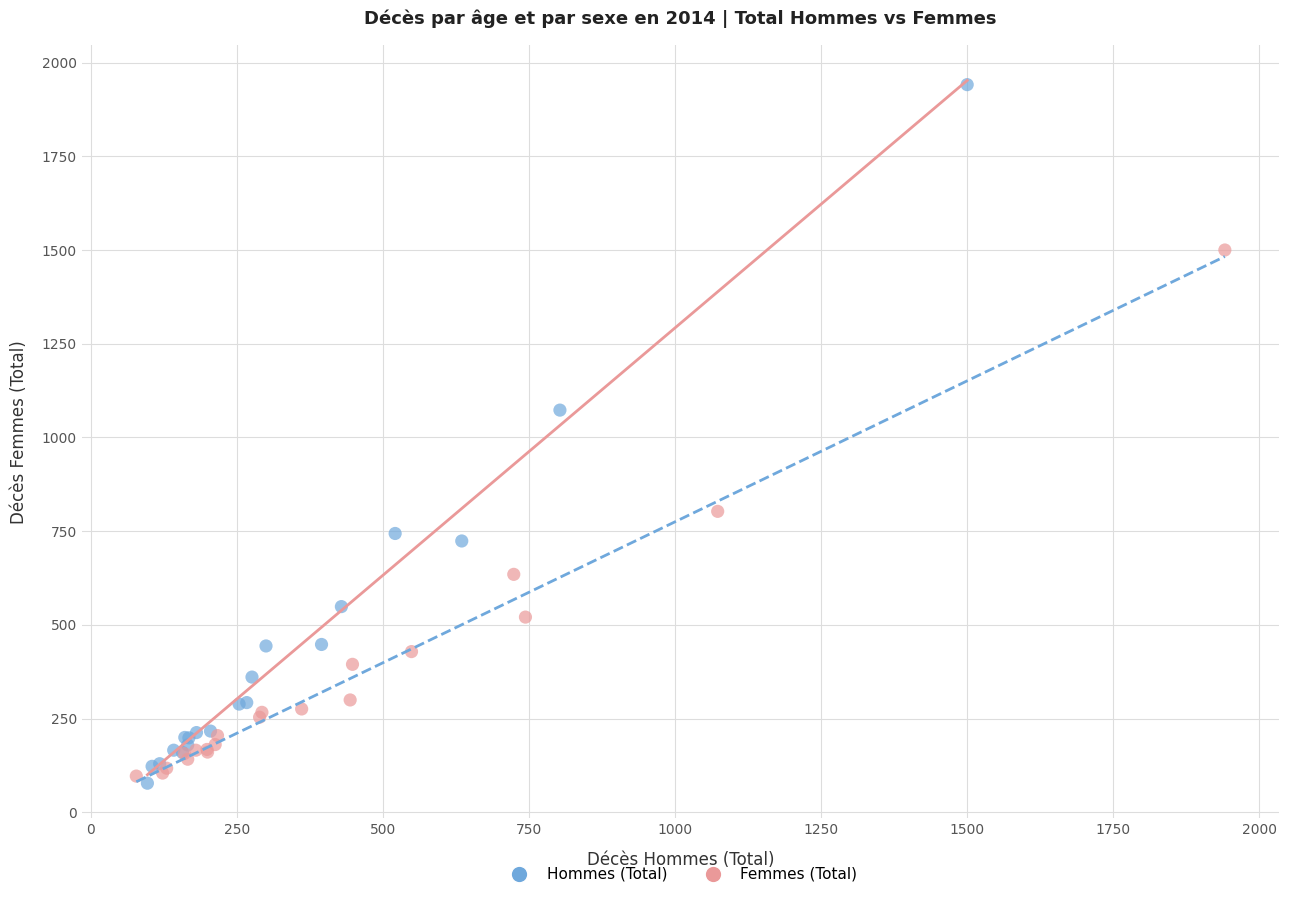

Which series has the largest Y range (max minus min)?

Hommes (Total)